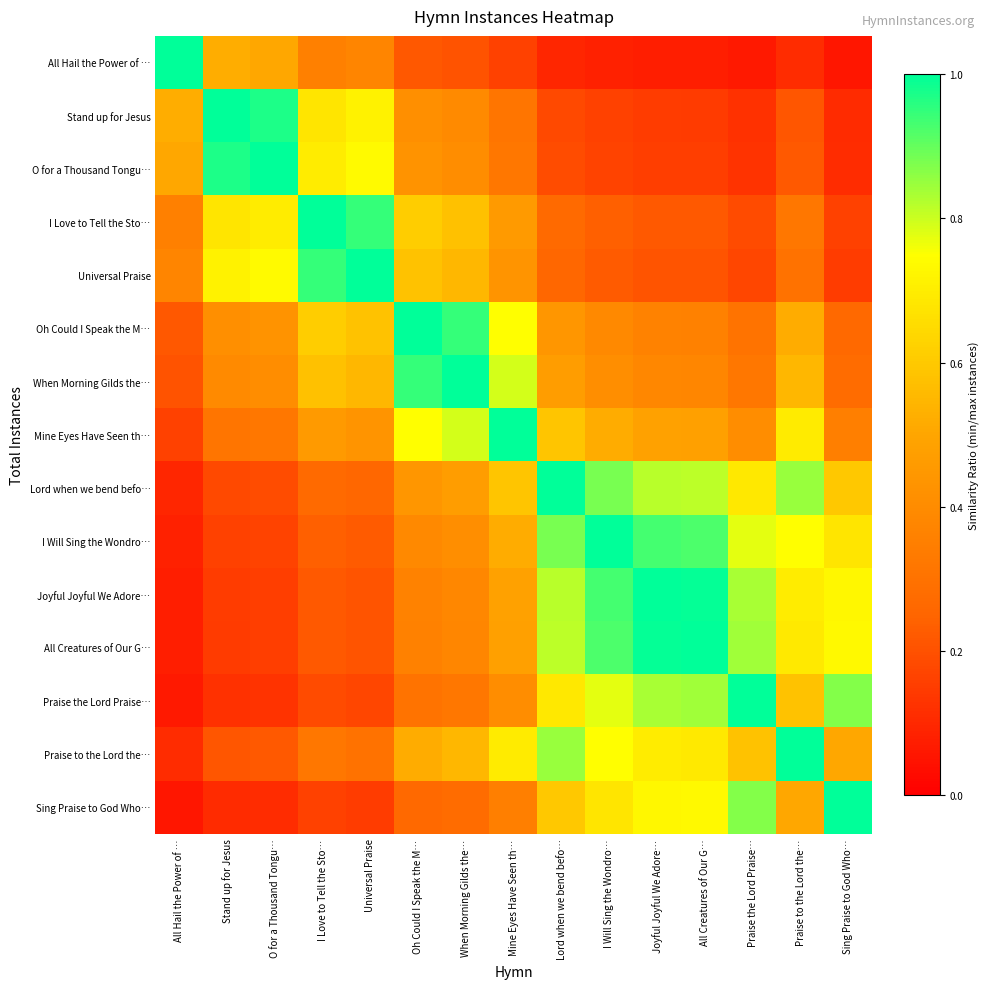

Reading left to right, list all the values displayed in this chart.

All Hail the Power of …: All Hail the Power of …=1.0	Stand up for Jesus=0.5	O for a Thousand Tongu…=0.5	I Love to Tell the Sto…=0.4	Universal Praise=0.4	Oh Could I Speak the M…=0.2	When Morning Gilds the…=0.2	Mine Eyes Have Seen th…=0.2	Lord when we bend befo…=0.1	I Will Sing the Wondro…=0.1	Joyful Joyful We Adore…=0.1	All Creatures of Our G…=0.1	Praise the Lord Praise…=0.1	Praise to the Lord the…=0.1	Sing Praise to God Who…=0.1
Stand up for Jesus: All Hail the Power of …=0.5	Stand up for Jesus=1.0	O for a Thousand Tongu…=1.0	I Love to Tell the Sto…=0.7	Universal Praise=0.7	Oh Could I Speak the M…=0.4	When Morning Gilds the…=0.4	Mine Eyes Have Seen th…=0.3	Lord when we bend befo…=0.2	I Will Sing the Wondro…=0.2	Joyful Joyful We Adore…=0.1	All Creatures of Our G…=0.1	Praise the Lord Praise…=0.1	Praise to the Lord the…=0.2	Sing Praise to God Who…=0.1
O for a Thousand Tongu…: All Hail the Power of …=0.5	Stand up for Jesus=1.0	O for a Thousand Tongu…=1.0	I Love to Tell the Sto…=0.7	Universal Praise=0.7	Oh Could I Speak the M…=0.4	When Morning Gilds the…=0.4	Mine Eyes Have Seen th…=0.3	Lord when we bend befo…=0.2	I Will Sing the Wondro…=0.2	Joyful Joyful We Adore…=0.2	All Creatures of Our G…=0.2	Praise the Lord Praise…=0.1	Praise to the Lord the…=0.2	Sing Praise to God Who…=0.1
I Love to Tell the Sto…: All Hail the Power of …=0.4	Stand up for Jesus=0.7	O for a Thousand Tongu…=0.7	I Love to Tell the Sto…=1.0	Universal Praise=0.9	Oh Could I Speak the M…=0.6	When Morning Gilds the…=0.6	Mine Eyes Have Seen th…=0.5	Lord when we bend befo…=0.3	I Will Sing the Wondro…=0.2	Joyful Joyful We Adore…=0.2	All Creatures of Our G…=0.2	Praise the Lord Praise…=0.2	Praise to the Lord the…=0.3	Sing Praise to God Who…=0.2
Universal Praise: All Hail the Power of …=0.4	Stand up for Jesus=0.7	O for a Thousand Tongu…=0.7	I Love to Tell the Sto…=0.9	Universal Praise=1.0	Oh Could I Speak the M…=0.6	When Morning Gilds the…=0.5	Mine Eyes Have Seen th…=0.4	Lord when we bend befo…=0.3	I Will Sing the Wondro…=0.2	Joyful Joyful We Adore…=0.2	All Creatures of Our G…=0.2	Praise the Lord Praise…=0.2	Praise to the Lord the…=0.3	Sing Praise to God Who…=0.2
Oh Could I Speak the M…: All Hail the Power of …=0.2	Stand up for Jesus=0.4	O for a Thousand Tongu…=0.4	I Love to Tell the Sto…=0.6	Universal Praise=0.6	Oh Could I Speak the M…=1.0	When Morning Gilds the…=0.9	Mine Eyes Have Seen th…=0.7	Lord when we bend befo…=0.4	I Will Sing the Wondro…=0.4	Joyful Joyful We Adore…=0.4	All Creatures of Our G…=0.4	Praise the Lord Praise…=0.3	Praise to the Lord the…=0.5	Sing Praise to God Who…=0.3
When Morning Gilds the…: All Hail the Power of …=0.2	Stand up for Jesus=0.4	O for a Thousand Tongu…=0.4	I Love to Tell the Sto…=0.6	Universal Praise=0.5	Oh Could I Speak the M…=0.9	When Morning Gilds the…=1.0	Mine Eyes Have Seen th…=0.8	Lord when we bend befo…=0.5	I Will Sing the Wondro…=0.4	Joyful Joyful We Adore…=0.4	All Creatures of Our G…=0.4	Praise the Lord Praise…=0.3	Praise to the Lord the…=0.5	Sing Praise to God Who…=0.3
Mine Eyes Have Seen th…: All Hail the Power of …=0.2	Stand up for Jesus=0.3	O for a Thousand Tongu…=0.3	I Love to Tell the Sto…=0.5	Universal Praise=0.4	Oh Could I Speak the M…=0.7	When Morning Gilds the…=0.8	Mine Eyes Have Seen th…=1.0	Lord when we bend befo…=0.6	I Will Sing the Wondro…=0.5	Joyful Joyful We Adore…=0.5	All Creatures of Our G…=0.5	Praise the Lord Praise…=0.4	Praise to the Lord the…=0.7	Sing Praise to God Who…=0.4
Lord when we bend befo…: All Hail the Power of …=0.1	Stand up for Jesus=0.2	O for a Thousand Tongu…=0.2	I Love to Tell the Sto…=0.3	Universal Praise=0.3	Oh Could I Speak the M…=0.4	When Morning Gilds the…=0.5	Mine Eyes Have Seen th…=0.6	Lord when we bend befo…=1.0	I Will Sing the Wondro…=0.9	Joyful Joyful We Adore…=0.8	All Creatures of Our G…=0.8	Praise the Lord Praise…=0.7	Praise to the Lord the…=0.8	Sing Praise to God Who…=0.6
I Will Sing the Wondro…: All Hail the Power of …=0.1	Stand up for Jesus=0.2	O for a Thousand Tongu…=0.2	I Love to Tell the Sto…=0.2	Universal Praise=0.2	Oh Could I Speak the M…=0.4	When Morning Gilds the…=0.4	Mine Eyes Have Seen th…=0.5	Lord when we bend befo…=0.9	I Will Sing the Wondro…=1.0	Joyful Joyful We Adore…=0.9	All Creatures of Our G…=0.9	Praise the Lord Praise…=0.8	Praise to the Lord the…=0.7	Sing Praise to God Who…=0.7
Joyful Joyful We Adore…: All Hail the Power of …=0.1	Stand up for Jesus=0.1	O for a Thousand Tongu…=0.2	I Love to Tell the Sto…=0.2	Universal Praise=0.2	Oh Could I Speak the M…=0.4	When Morning Gilds the…=0.4	Mine Eyes Have Seen th…=0.5	Lord when we bend befo…=0.8	I Will Sing the Wondro…=0.9	Joyful Joyful We Adore…=1.0	All Creatures of Our G…=1.0	Praise the Lord Praise…=0.8	Praise to the Lord the…=0.7	Sing Praise to God Who…=0.7
All Creatures of Our G…: All Hail the Power of …=0.1	Stand up for Jesus=0.1	O for a Thousand Tongu…=0.2	I Love to Tell the Sto…=0.2	Universal Praise=0.2	Oh Could I Speak the M…=0.4	When Morning Gilds the…=0.4	Mine Eyes Have Seen th…=0.5	Lord when we bend befo…=0.8	I Will Sing the Wondro…=0.9	Joyful Joyful We Adore…=1.0	All Creatures of Our G…=1.0	Praise the Lord Praise…=0.8	Praise to the Lord the…=0.7	Sing Praise to God Who…=0.7
Praise the Lord Praise…: All Hail the Power of …=0.1	Stand up for Jesus=0.1	O for a Thousand Tongu…=0.1	I Love to Tell the Sto…=0.2	Universal Praise=0.2	Oh Could I Speak the M…=0.3	When Morning Gilds the…=0.3	Mine Eyes Have Seen th…=0.4	Lord when we bend befo…=0.7	I Will Sing the Wondro…=0.8	Joyful Joyful We Adore…=0.8	All Creatures of Our G…=0.8	Praise the Lord Praise…=1.0	Praise to the Lord the…=0.6	Sing Praise to God Who…=0.9
Praise to the Lord the…: All Hail the Power of …=0.1	Stand up for Jesus=0.2	O for a Thousand Tongu…=0.2	I Love to Tell the Sto…=0.3	Universal Praise=0.3	Oh Could I Speak the M…=0.5	When Morning Gilds the…=0.5	Mine Eyes Have Seen th…=0.7	Lord when we bend befo…=0.8	I Will Sing the Wondro…=0.7	Joyful Joyful We Adore…=0.7	All Creatures of Our G…=0.7	Praise the Lord Praise…=0.6	Praise to the Lord the…=1.0	Sing Praise to God Who…=0.5
Sing Praise to God Who…: All Hail the Power of …=0.1	Stand up for Jesus=0.1	O for a Thousand Tongu…=0.1	I Love to Tell the Sto…=0.2	Universal Praise=0.2	Oh Could I Speak the M…=0.3	When Morning Gilds the…=0.3	Mine Eyes Have Seen th…=0.4	Lord when we bend befo…=0.6	I Will Sing the Wondro…=0.7	Joyful Joyful We Adore…=0.7	All Creatures of Our G…=0.7	Praise the Lord Praise…=0.9	Praise to the Lord the…=0.5	Sing Praise to God Who…=1.0